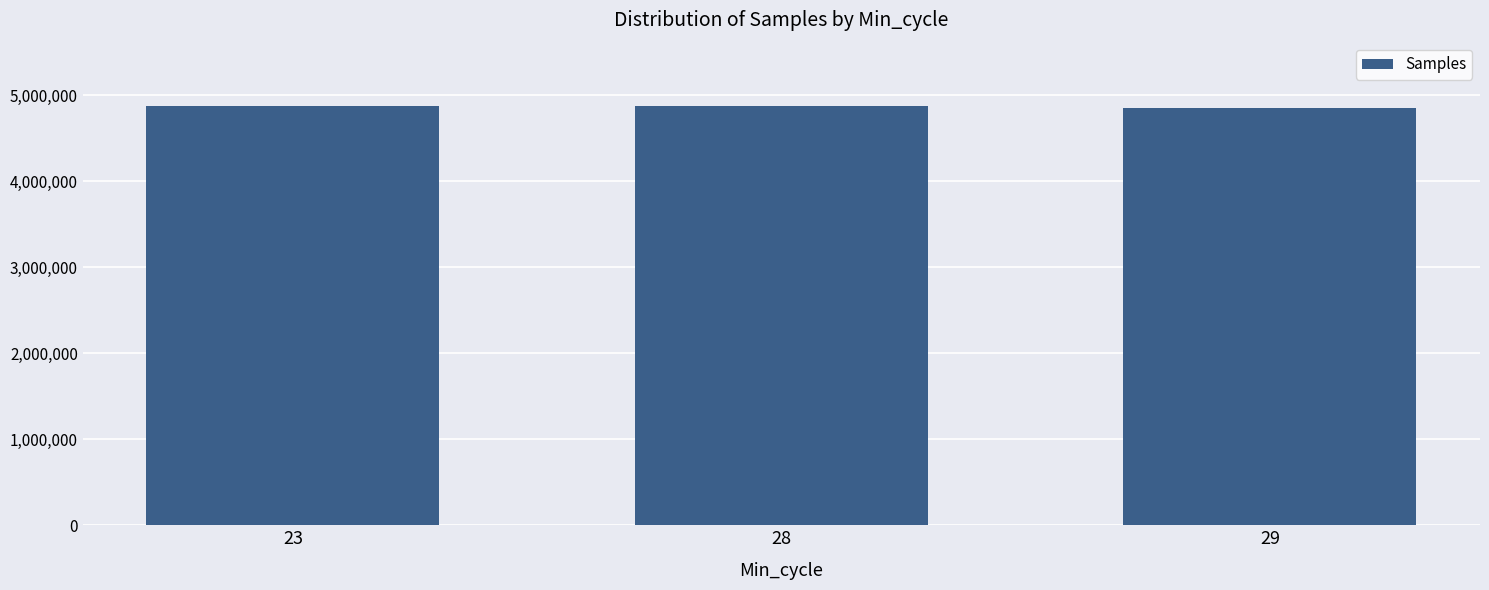

How many data points does each series have?

3